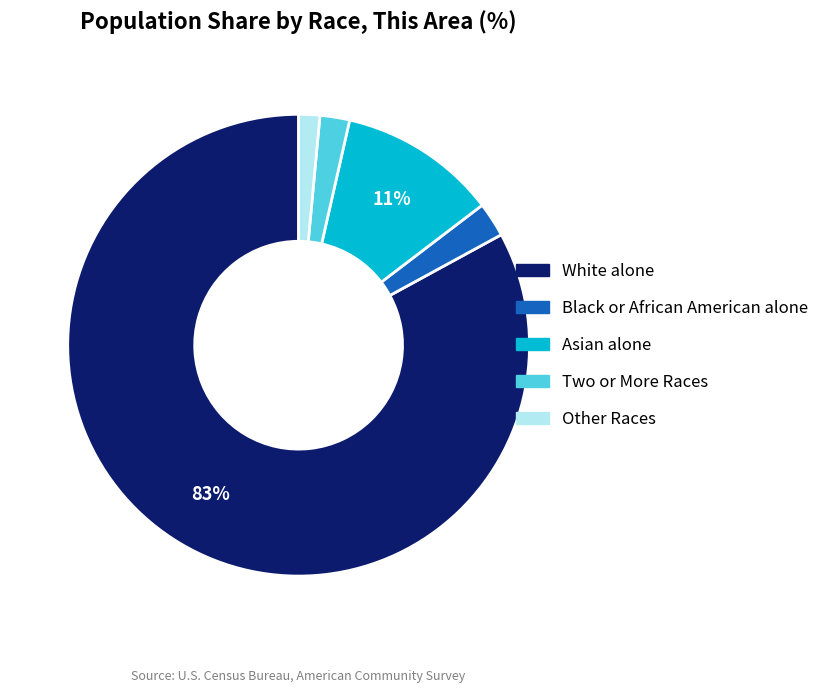

Count the number of slices in the pie.

5